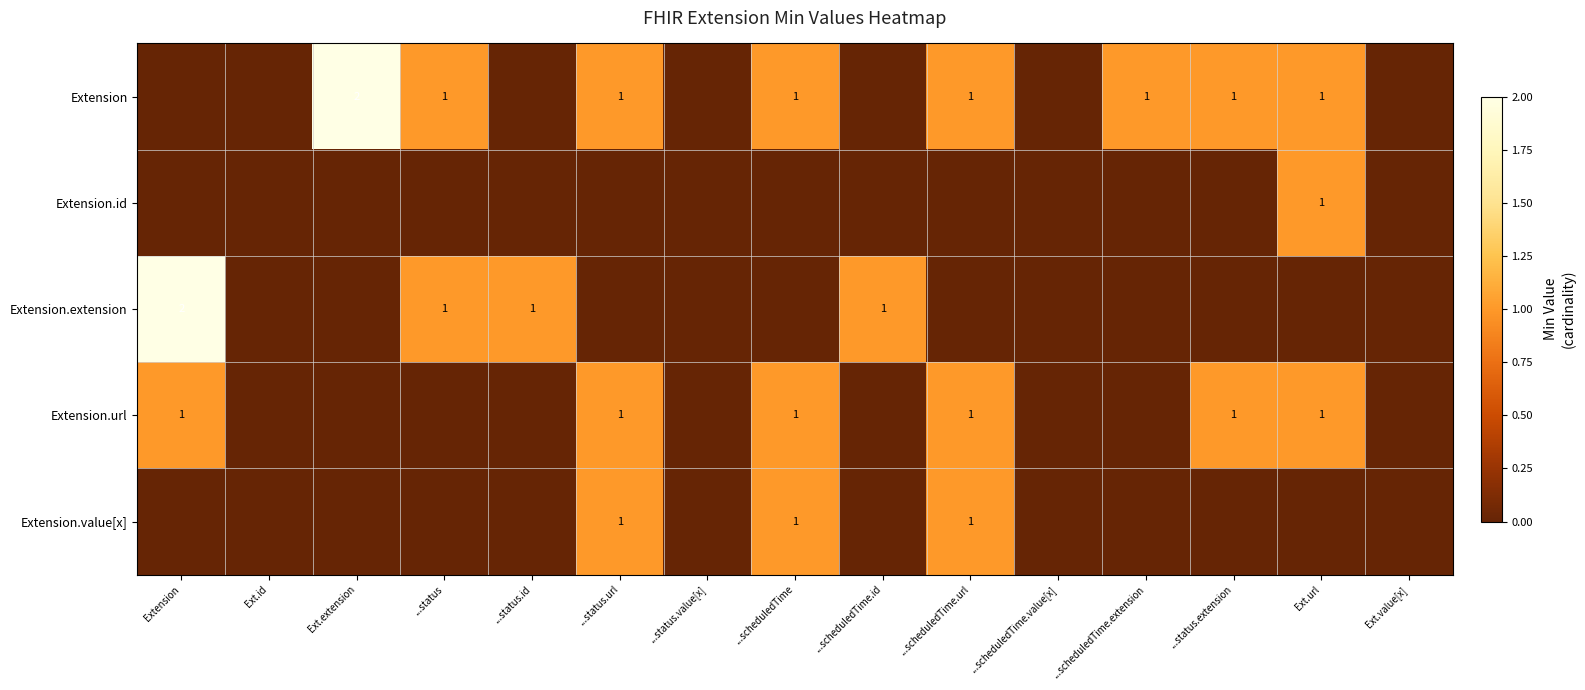

Which label corresponds to the largest value in the chart?

Ext.extension